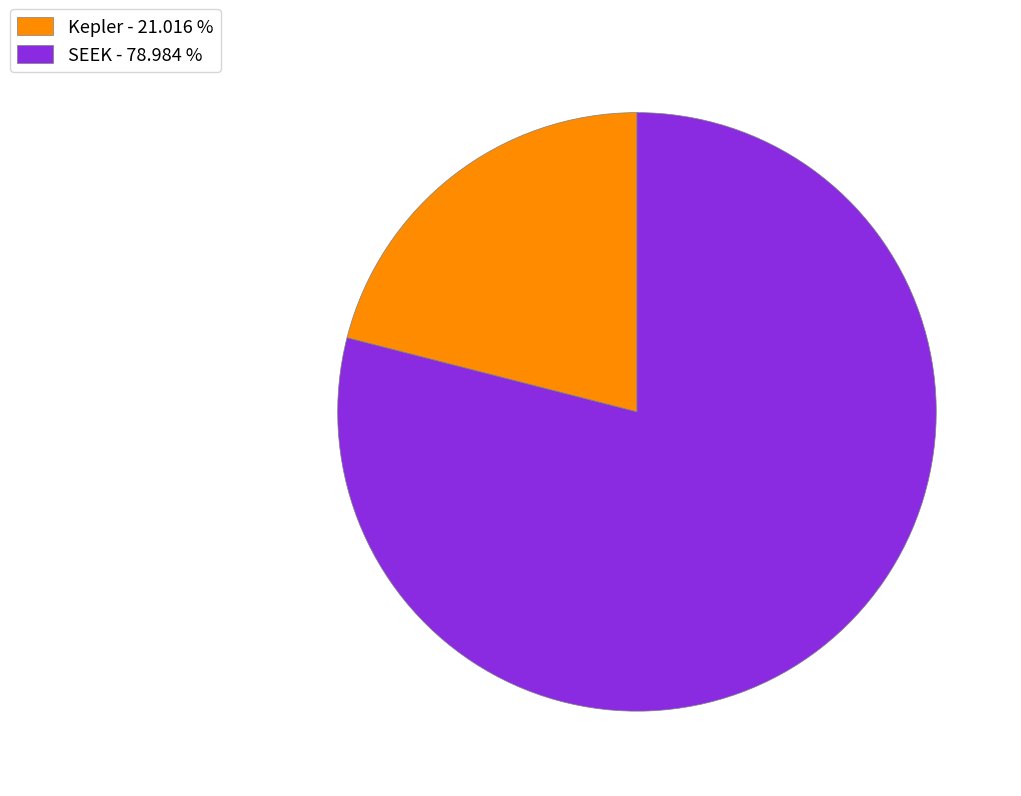

Does SEEK - 78.984 % account for over 50% of the chart?

Yes